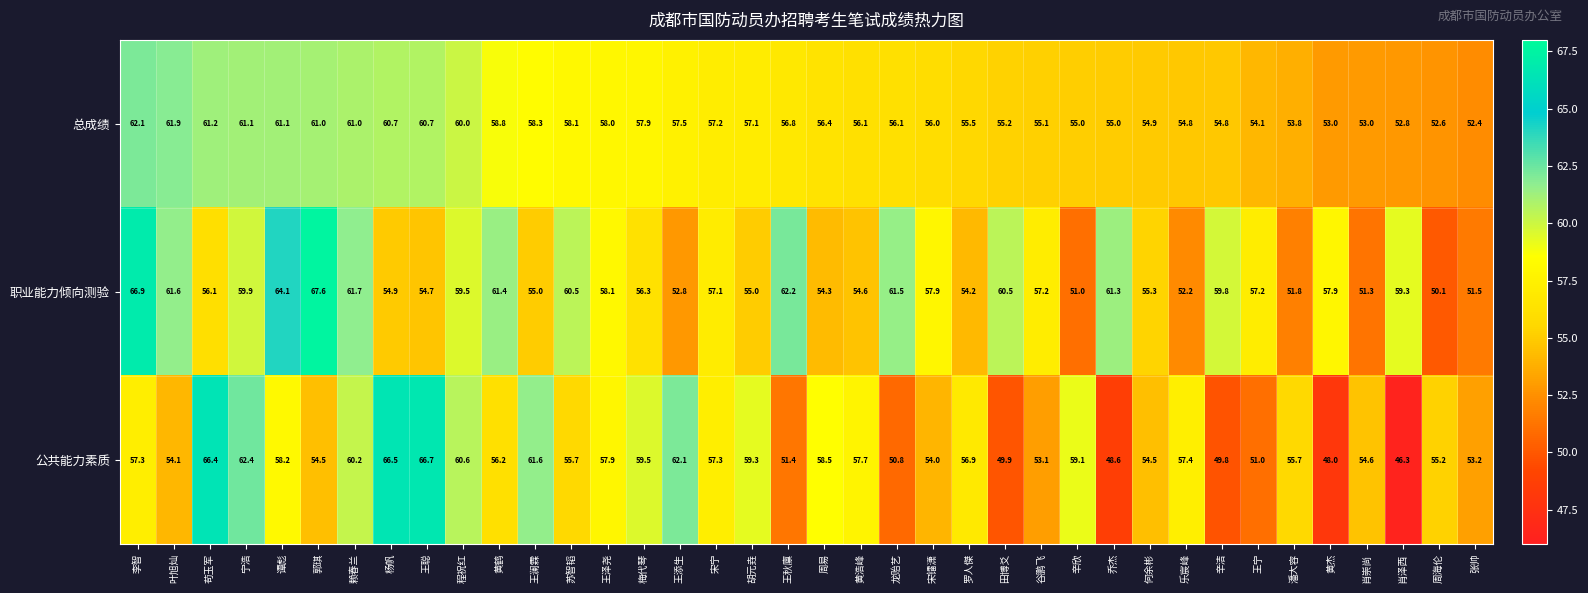

What is the total value across all series at 乔杰?

164.9